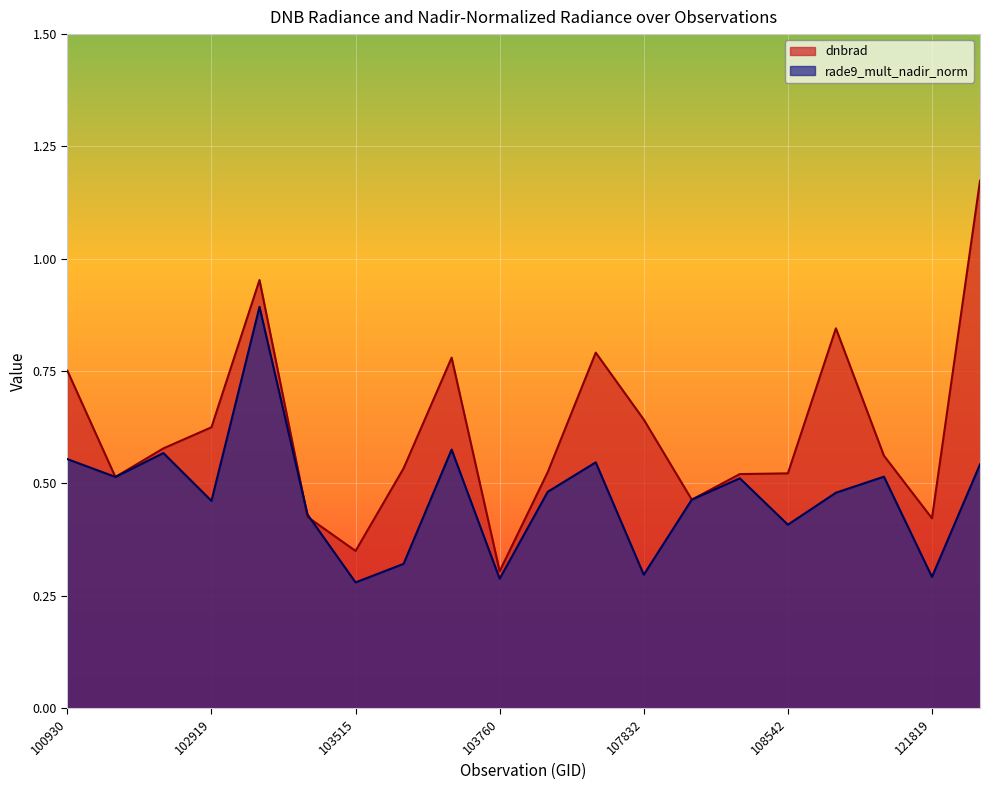

How many lines are shown in the chart?

2